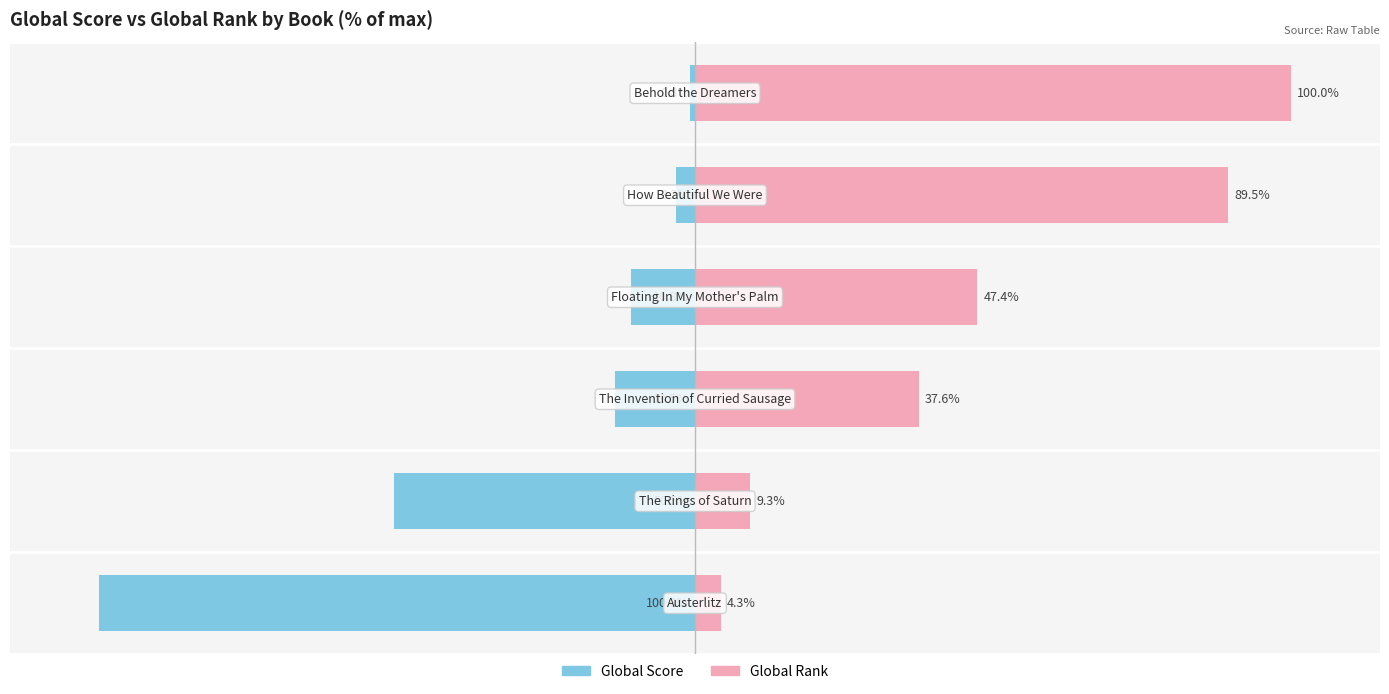

How many groups of bars are there?

6